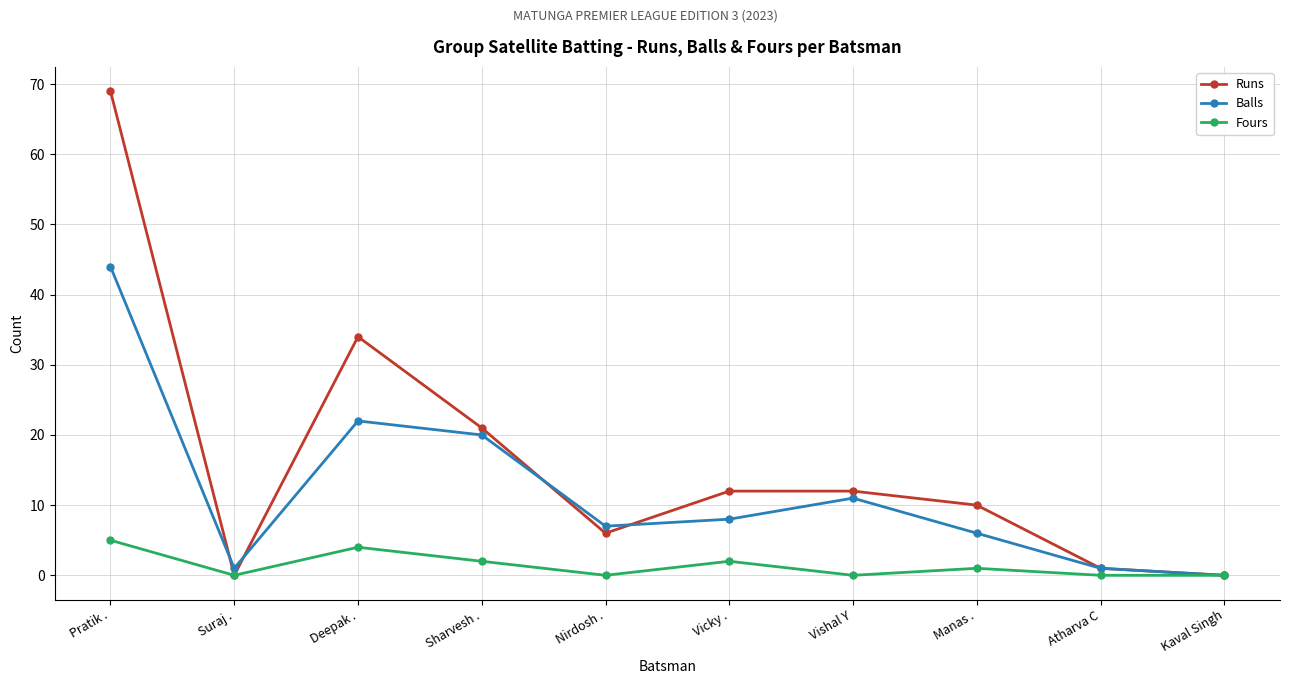

What is the sum of the Runs values at Suraj . and Nirdosh .?

6